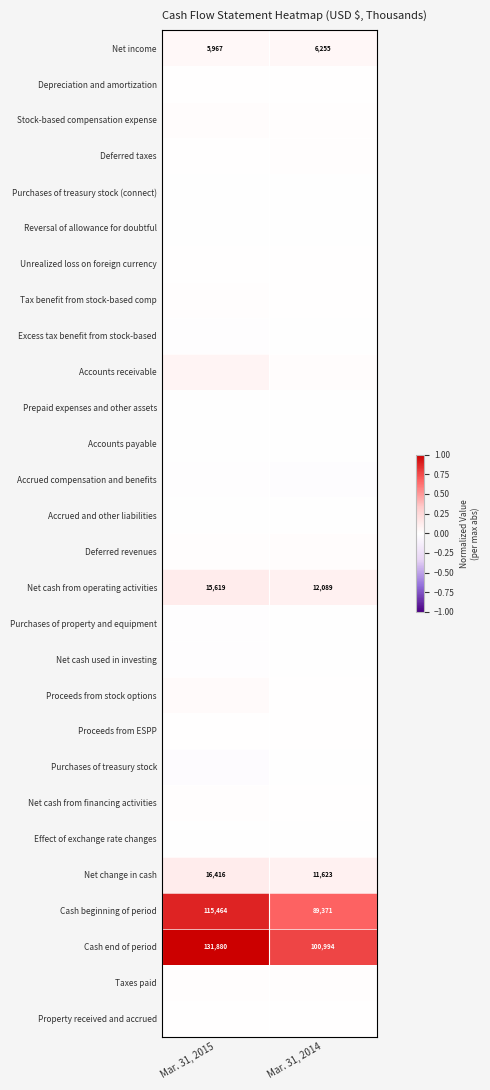

Is the value of Net income at Mar. 31, 2015 greater than the value of Net cash from operating activities at Mar. 31, 2015?

No